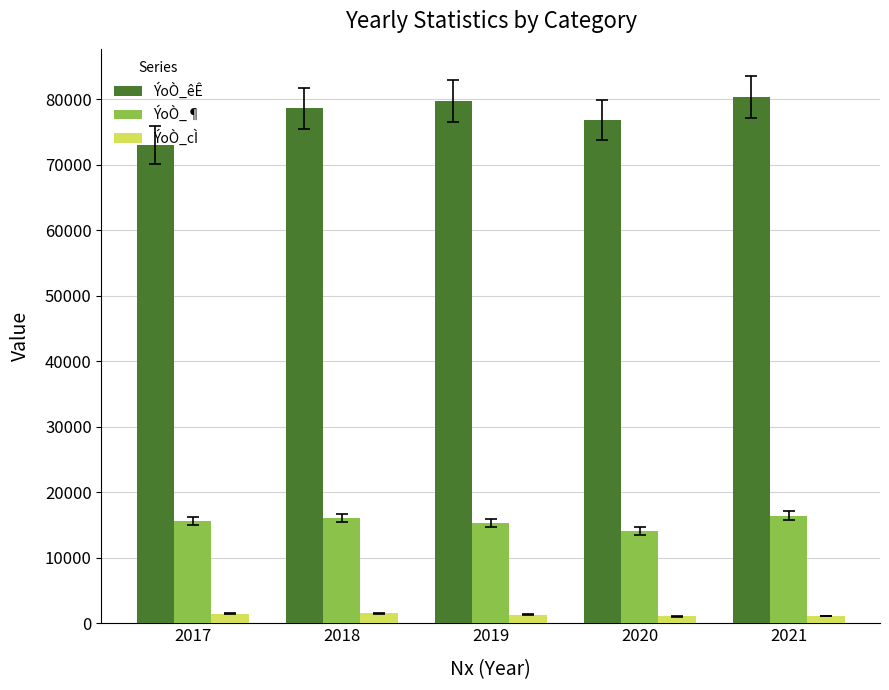

What is the approximate value of ÝoÒ_cÌ at 2020?

1035